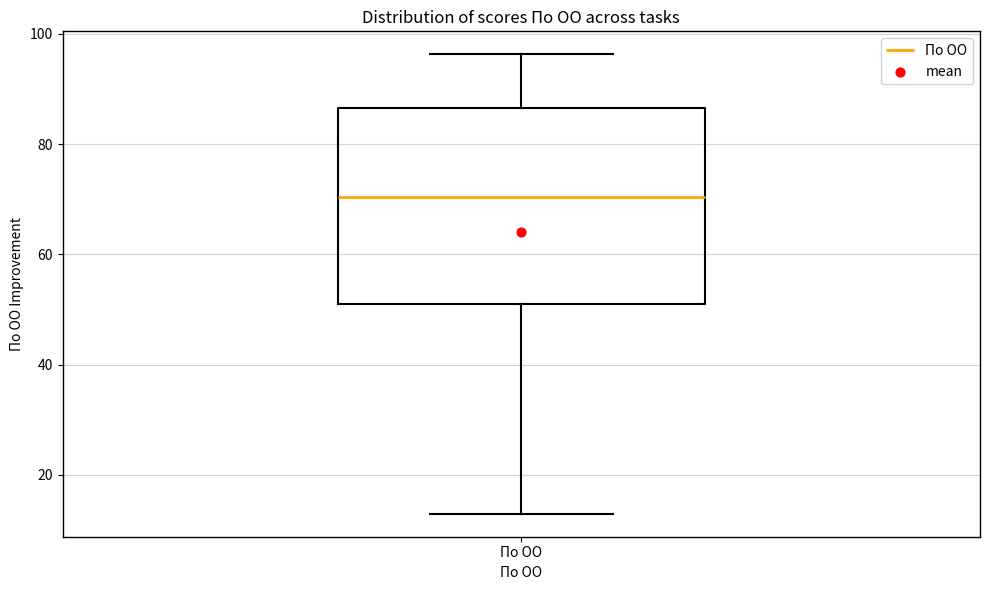

Read this box plot against the y-axis: the position of the median line, the range covered by the box, and the ends of both whiskers. The values are not printed on the chart, so give them approximately, as read against the axis.

median 70, box 50 to 86, whiskers 12 to 96